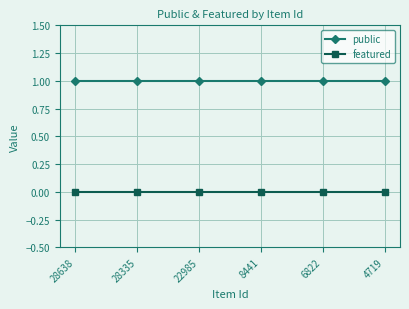

How many series are shown in this chart?

2